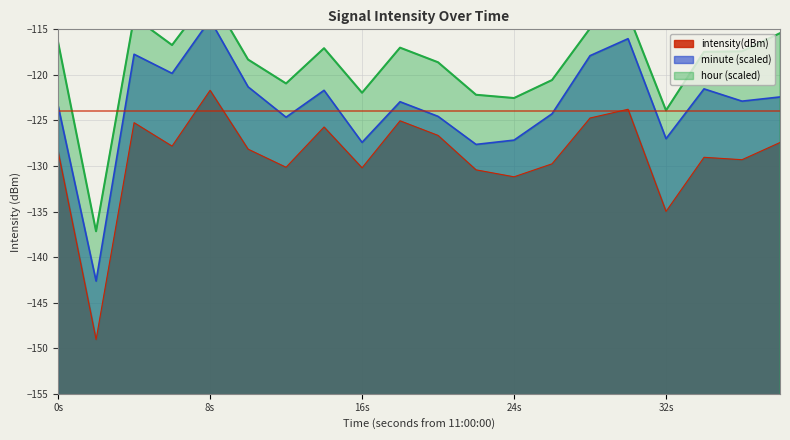

Is it true that intensity(dBm) equals -135.0 at 32s?

True